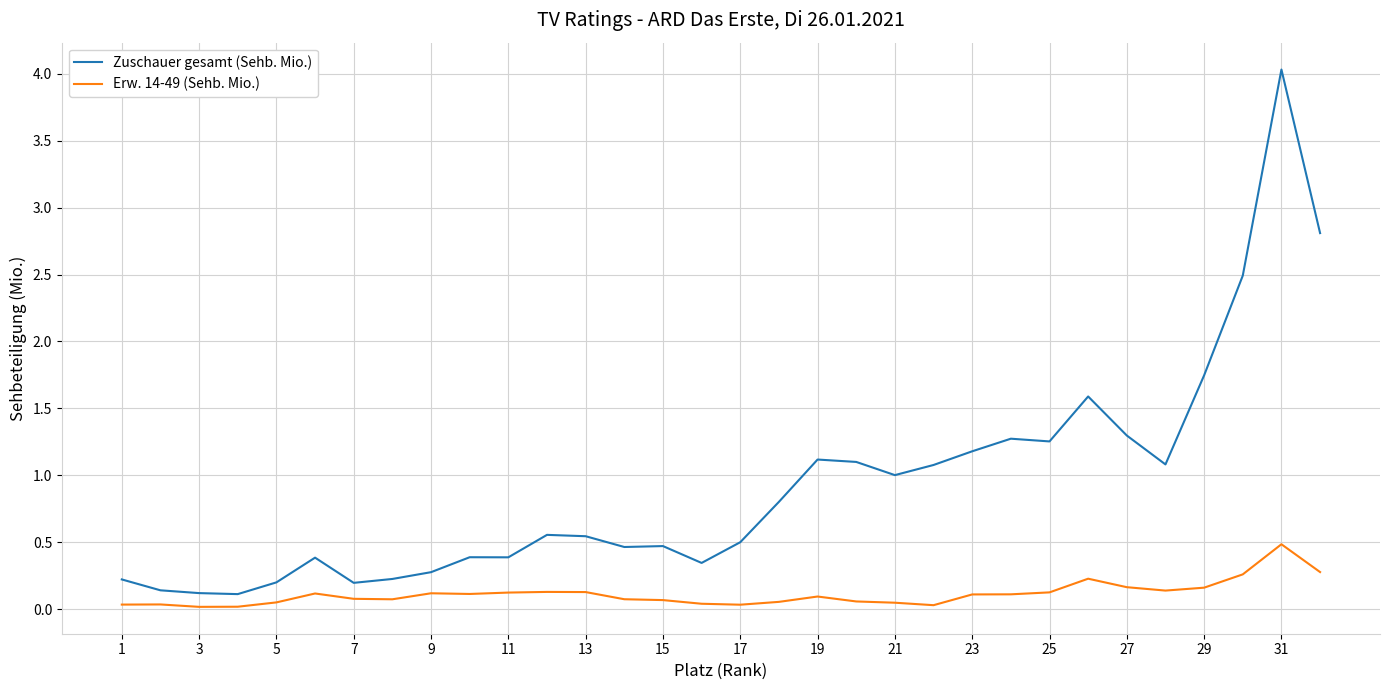

What is the difference between the maximum and minimum values in the Zuschauer gesamt (Sehb. Mio.) series?

3.9